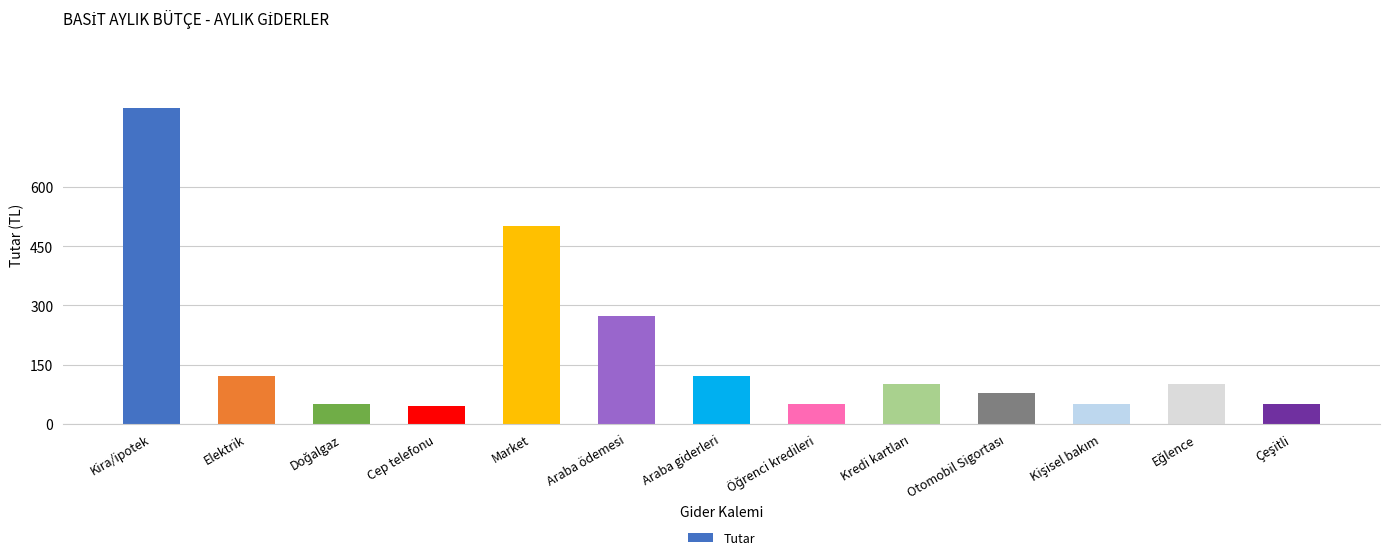

What is the sum of the values at Elektrik and Market?

620